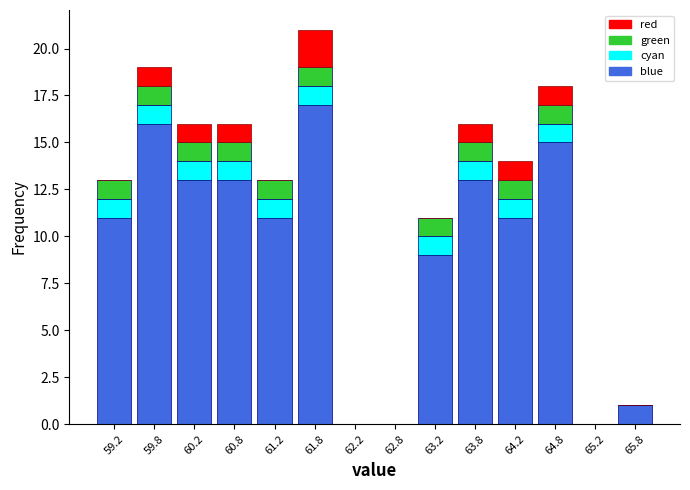

Reading left to right, list every stacked bar in this chart as the range it spans on the x-axis followed by its total height. The values are not printed on the chart, so give them approximately, as read against the axis.

59.0 to 59.5: 13
59.5 to 60.0: 19
60.0 to 60.5: 16
60.5 to 61.0: 16
61.0 to 61.5: 13
61.5 to 62.0: 21
62.0 to 62.5: 0
62.5 to 63.0: 0
63.0 to 63.5: 11
63.5 to 64.0: 16
64.0 to 64.5: 14
64.5 to 65.0: 18
65.0 to 65.5: 0
65.5 to 66.0: 1